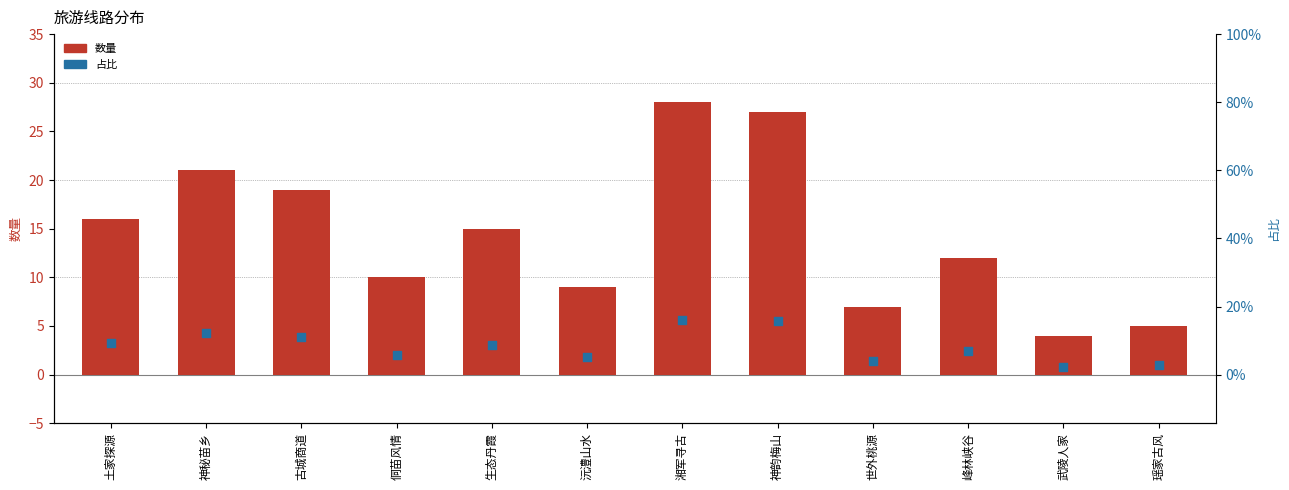

At how many categories does at least one series exceed 12?

6